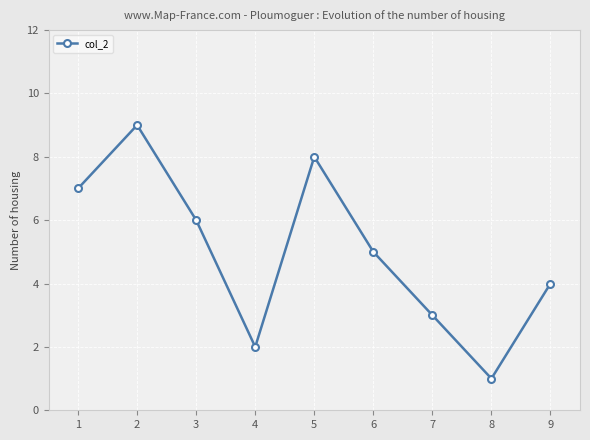

Does the chart display data point markers on the line(s)?

Yes